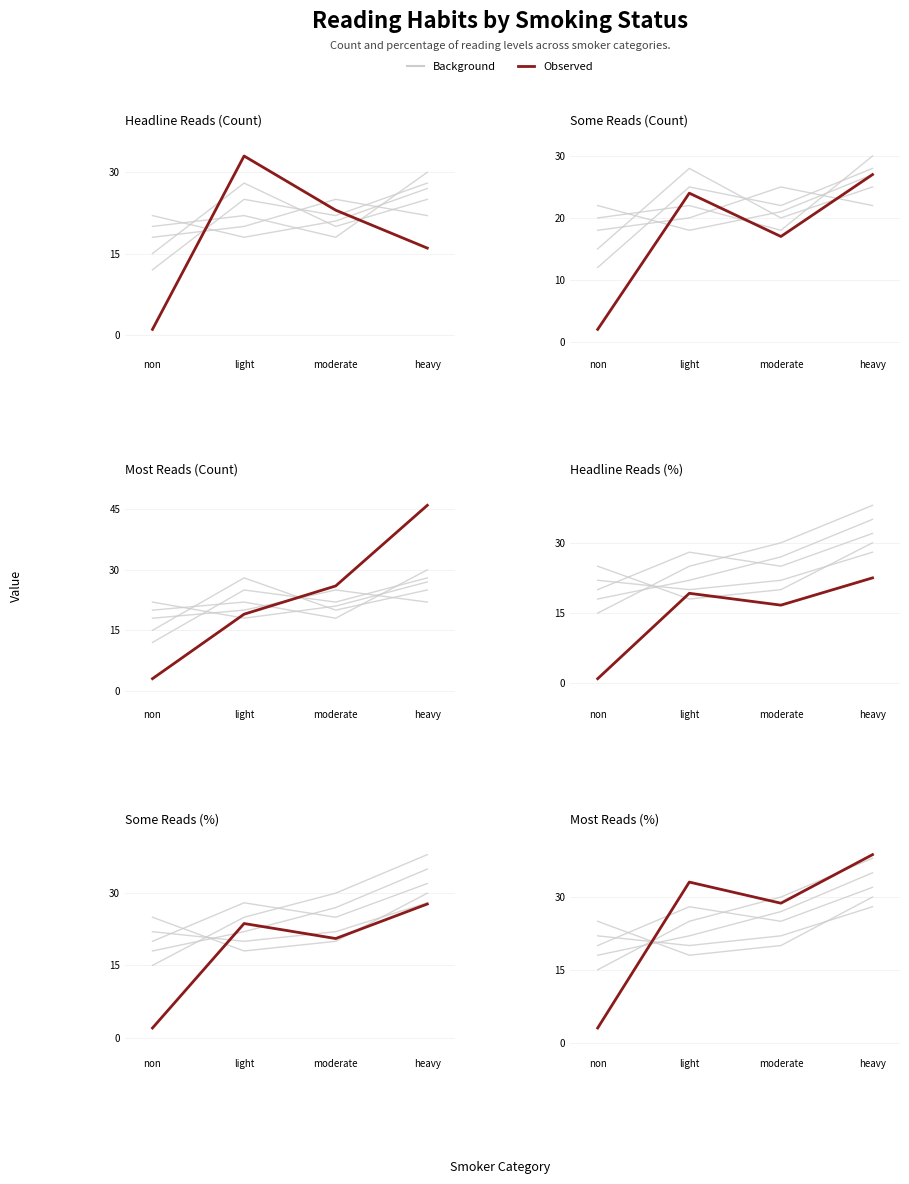

What is the total value across all series at heavy?

178.0